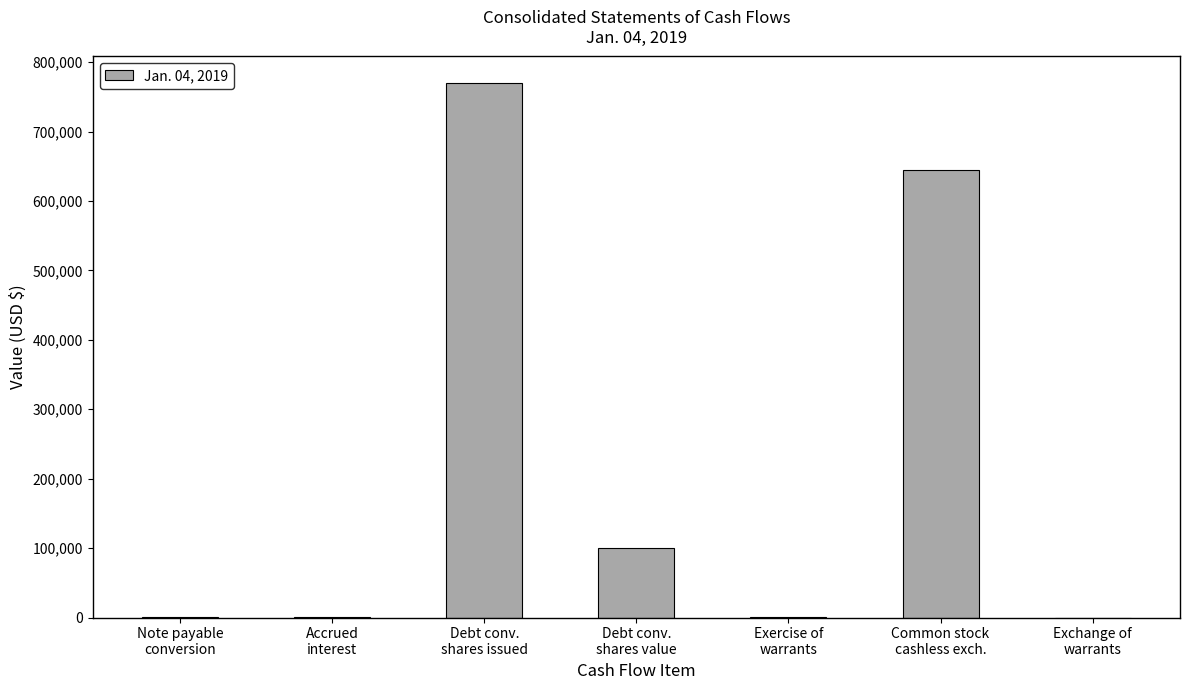

What is the sum of all values?

1517156